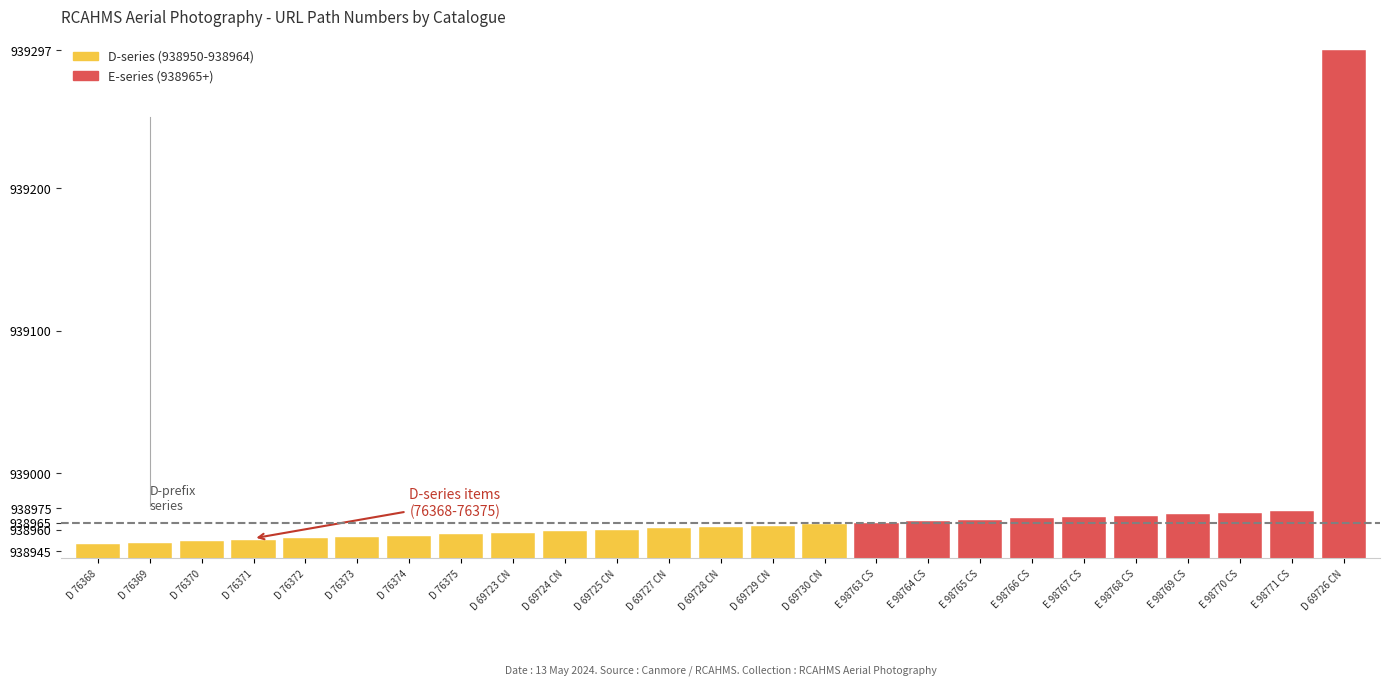

What is the sum of the values at E 98764 CS and D 69730 CN?

1877930